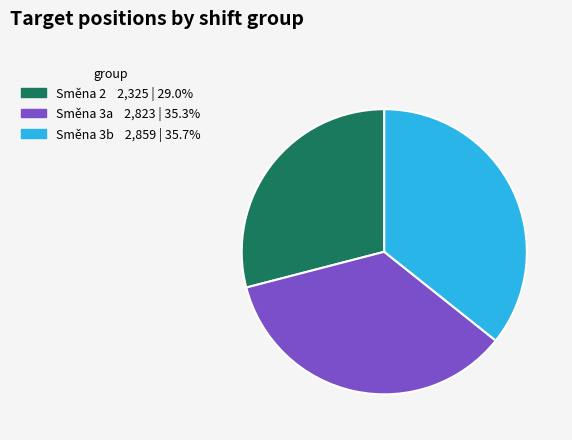

Is there a majority slice in this chart?

No